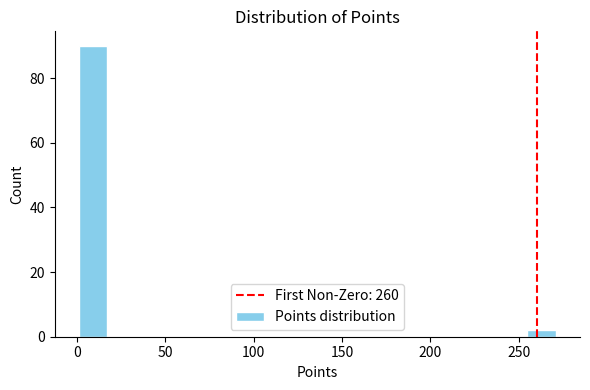

Around what value on the x-axis is the tallest bar? Give the approximate position of its centre, as read against the axis.

10